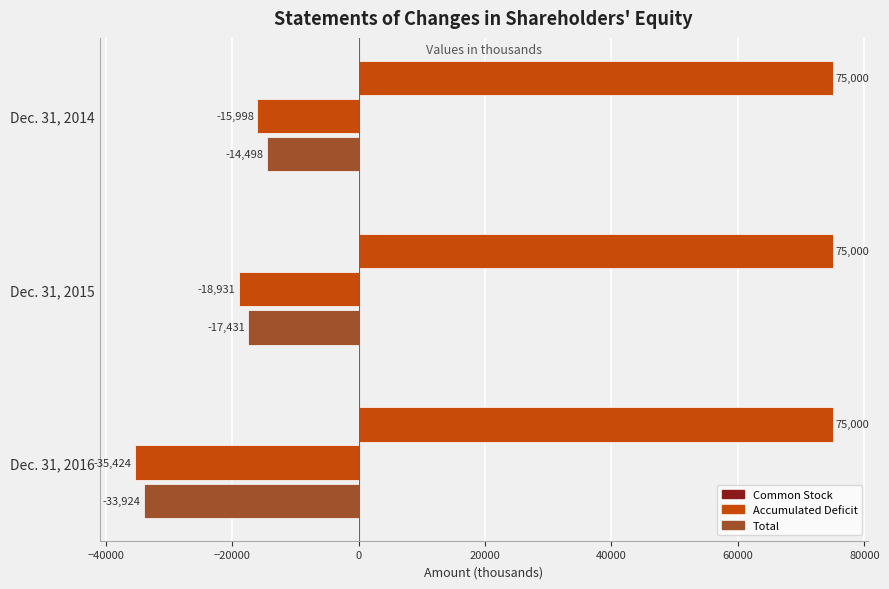

How many values in the Total series exceed -17431?

1